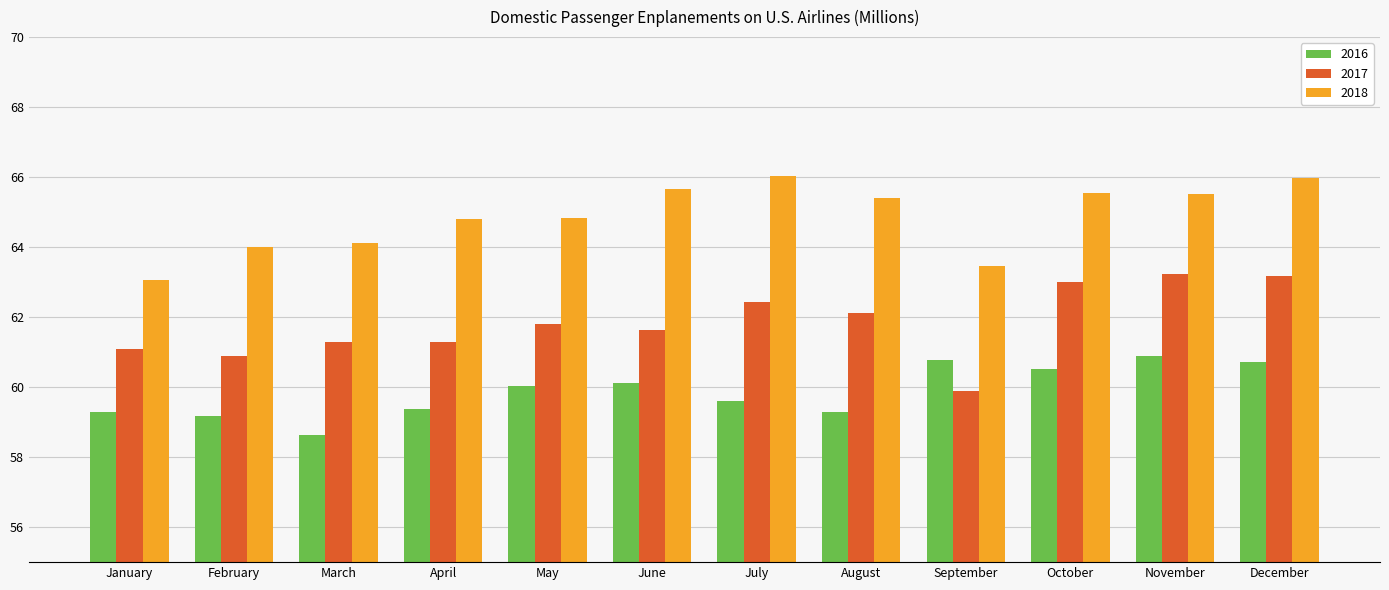

List the series in order of their overall mean, highest first.

2018, 2017, 2016